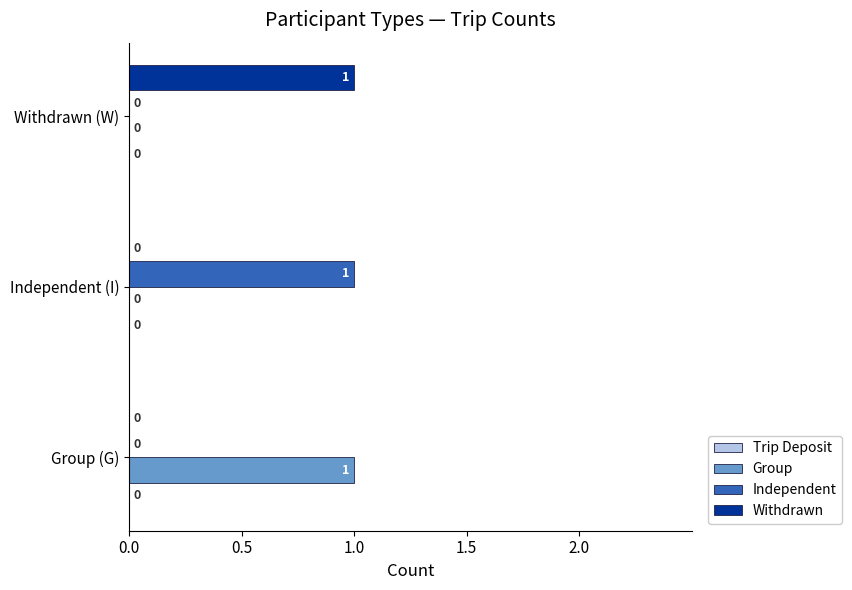

Count the Independent values in the range 0 to 1.

3